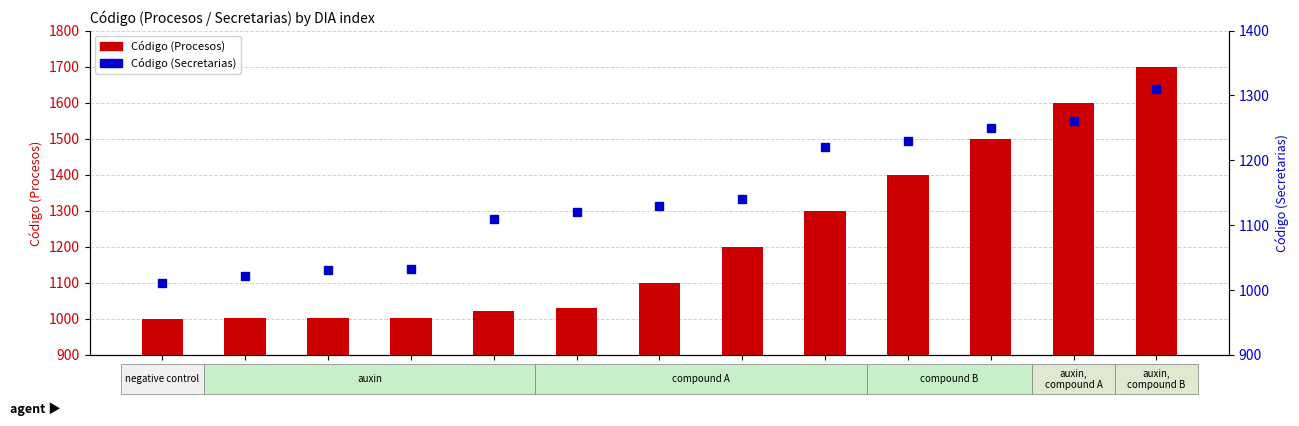

Are the bars grouped side by side (vs. stacked)?

Yes